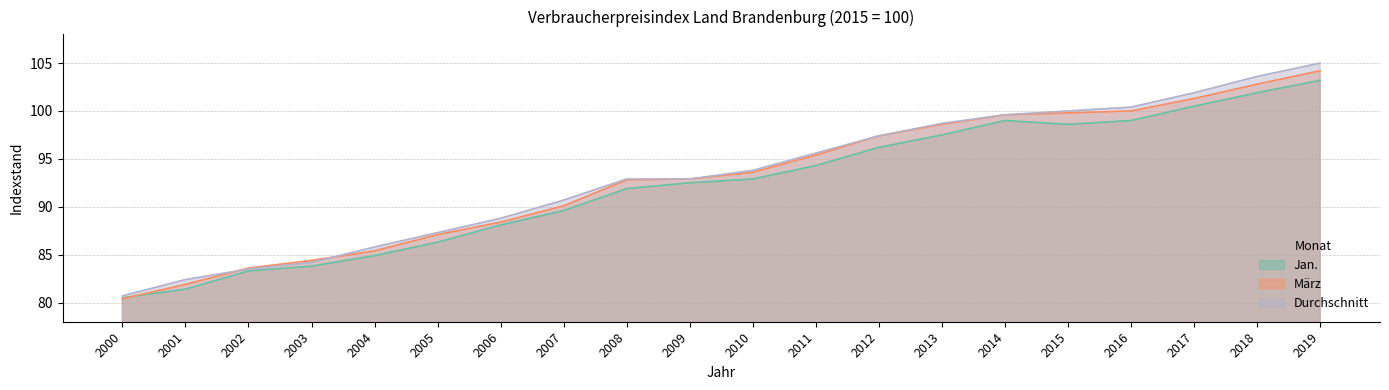

Where is März nearest to the value 92?

2008